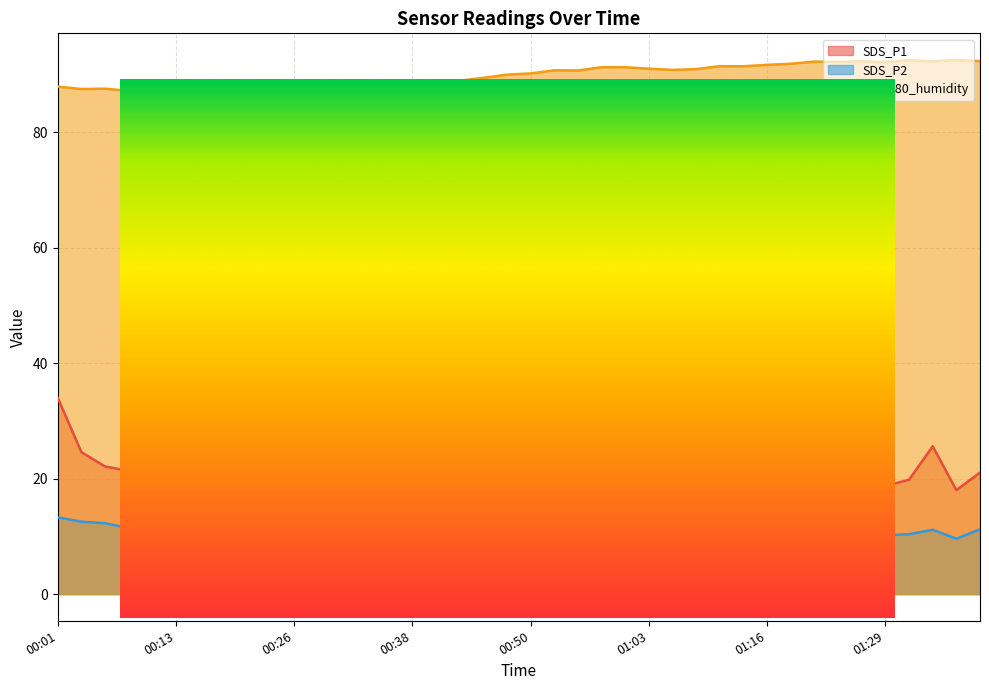

True or false: SDS_P2 has more than 0 points higher than both neighbors.

True